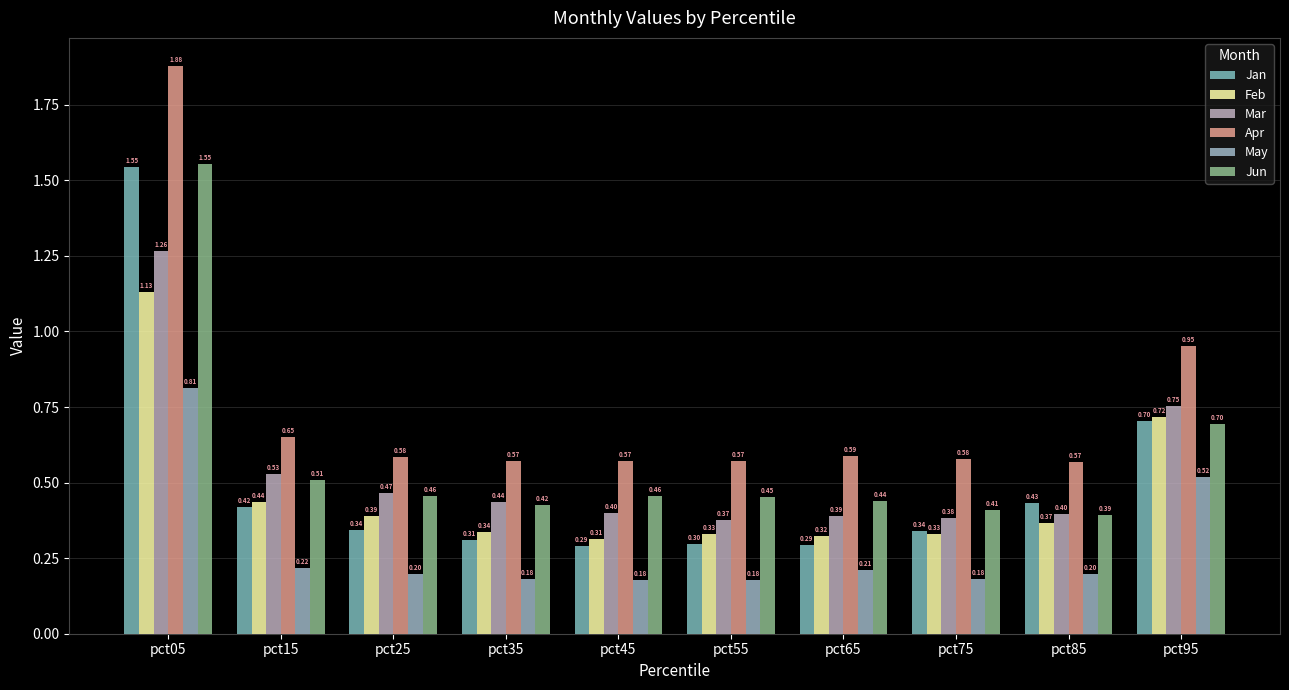

The Jan series shows 1.2 at pct95. True or false?

False